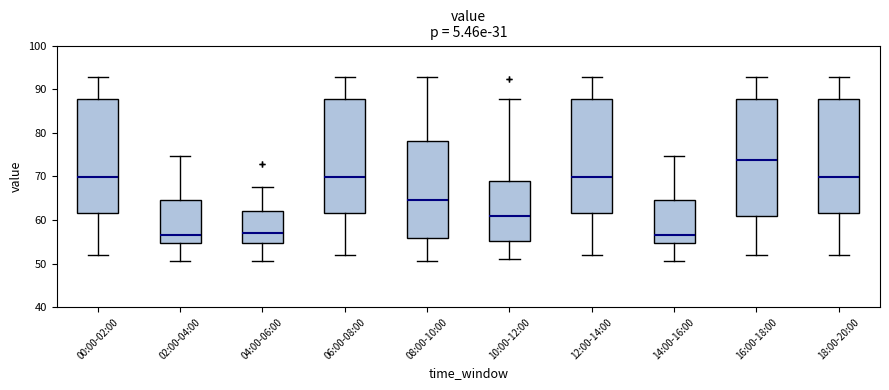

Reading left to right, transcribe this box plot: for each box, give where its median line is, the range the box spans, and where its two whiskers end, as read against the y-axis. The values are not printed on the chart, so give them approximately, as read against the axis.

00:00-02:00: median 70, box 62 to 88, whiskers 52 to 93
02:00-04:00: median 57, box 55 to 65, whiskers 51 to 75
04:00-06:00: median 57, box 55 to 62, whiskers 51 to 68
06:00-08:00: median 70, box 62 to 88, whiskers 52 to 93
08:00-10:00: median 65, box 56 to 78, whiskers 51 to 93
10:00-12:00: median 61, box 55 to 69, whiskers 51 to 88
12:00-14:00: median 70, box 62 to 88, whiskers 52 to 93
14:00-16:00: median 57, box 55 to 65, whiskers 51 to 75
16:00-18:00: median 74, box 61 to 88, whiskers 52 to 93
18:00-20:00: median 70, box 62 to 88, whiskers 52 to 93